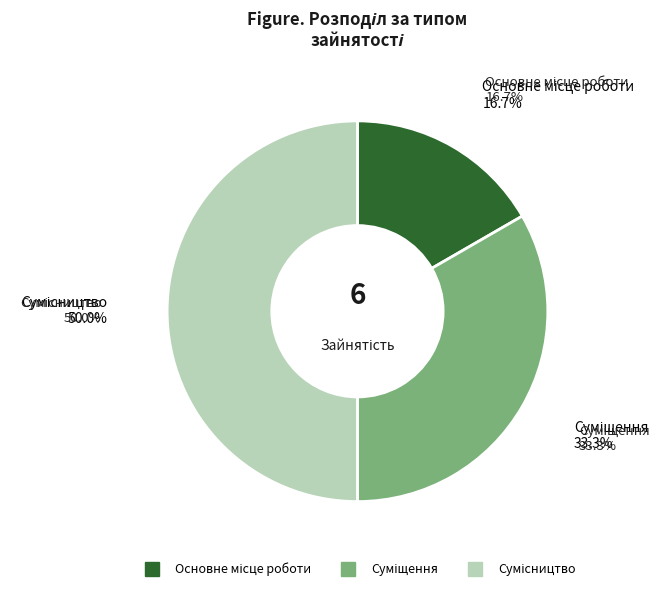

To the nearest percent, what is the difference between the largest and smallest slice percentages?

33%